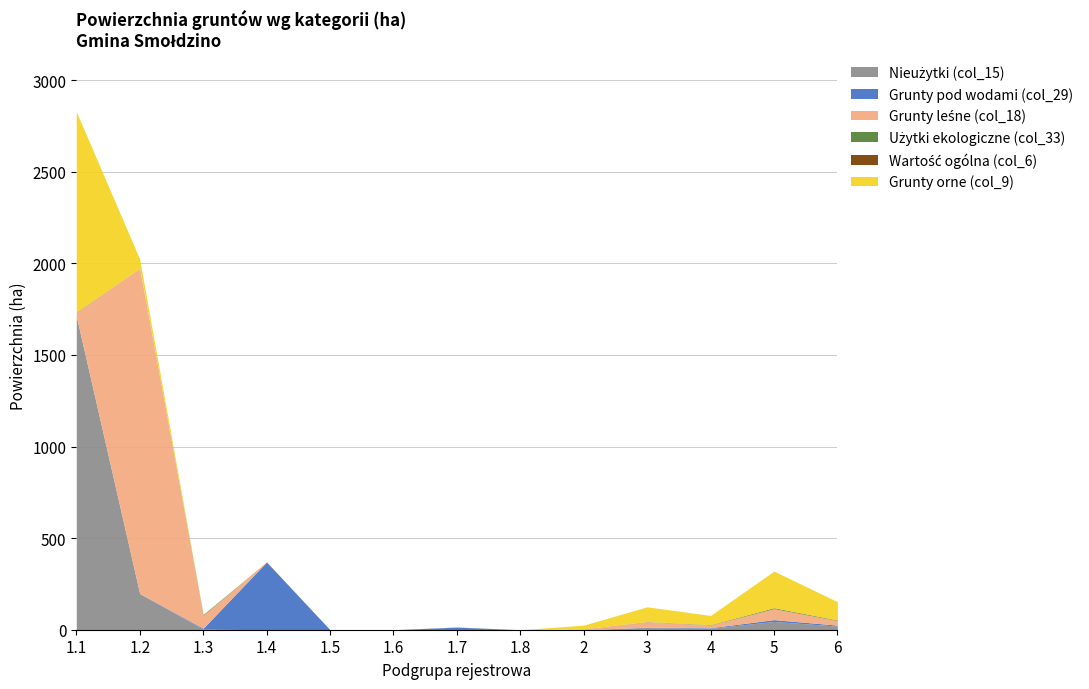

What is the label of the 9th point from the left?

2